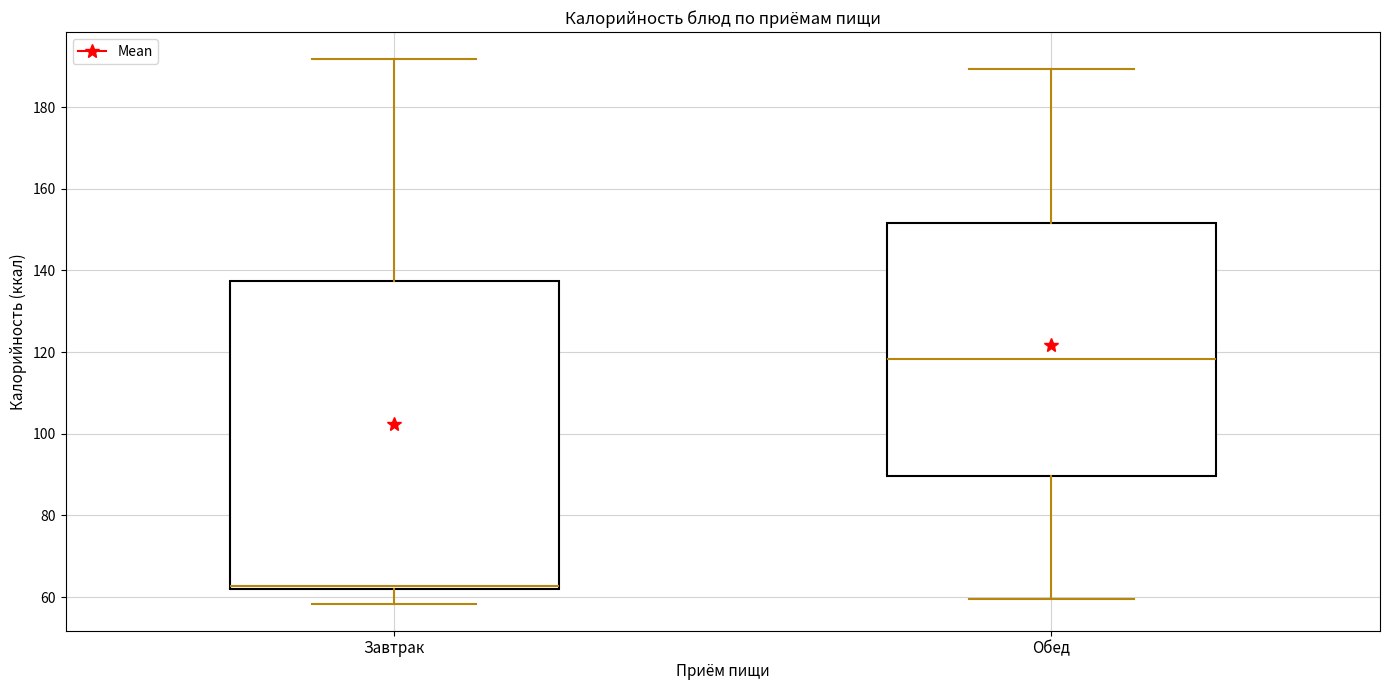

Reading left to right, read every box against the y-axis: the position of its median line, the range the box covers, and the ends of its whiskers. The values are not printed on the chart, so give them approximately, as read against the axis.

Завтрак: median 62 (just above the box's lower edge), box 62 to 138, whiskers 58 to 192
Обед: median 118, box 90 to 152, whiskers 60 to 190